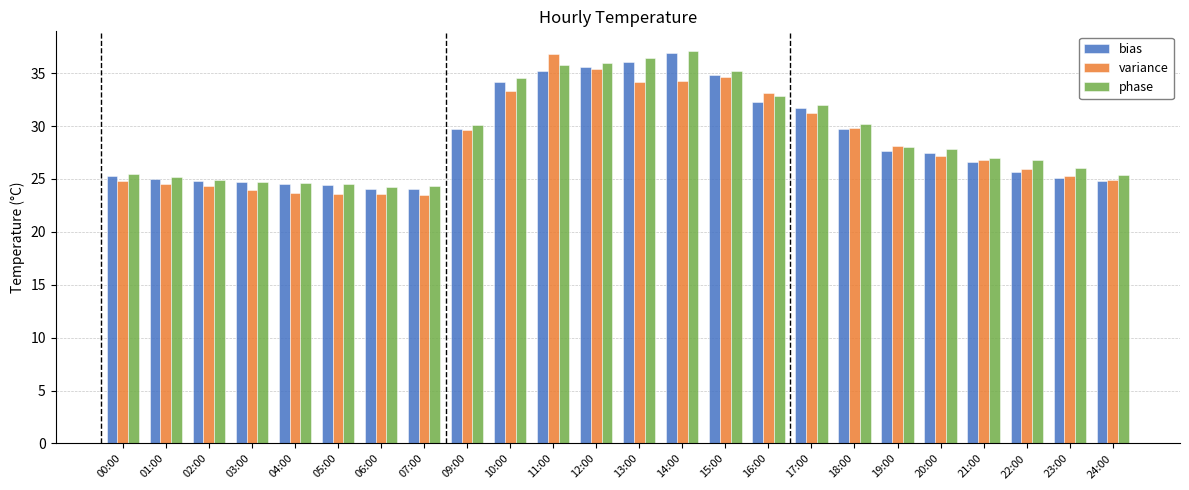

What is the approximate value of variance at 11:00?

36.8